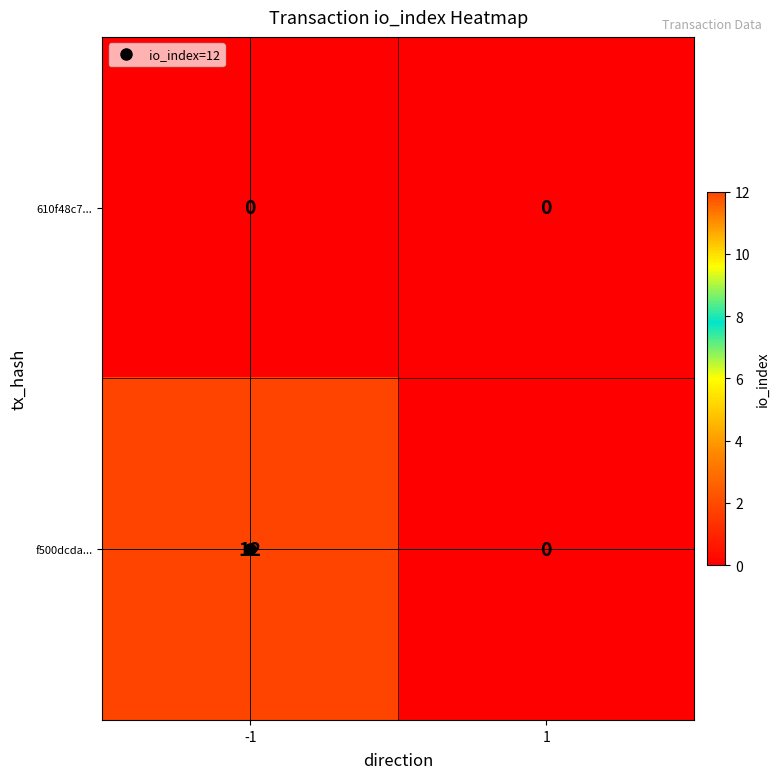

Between -1 and 1, which series saw the biggest shift?

f500dcda...